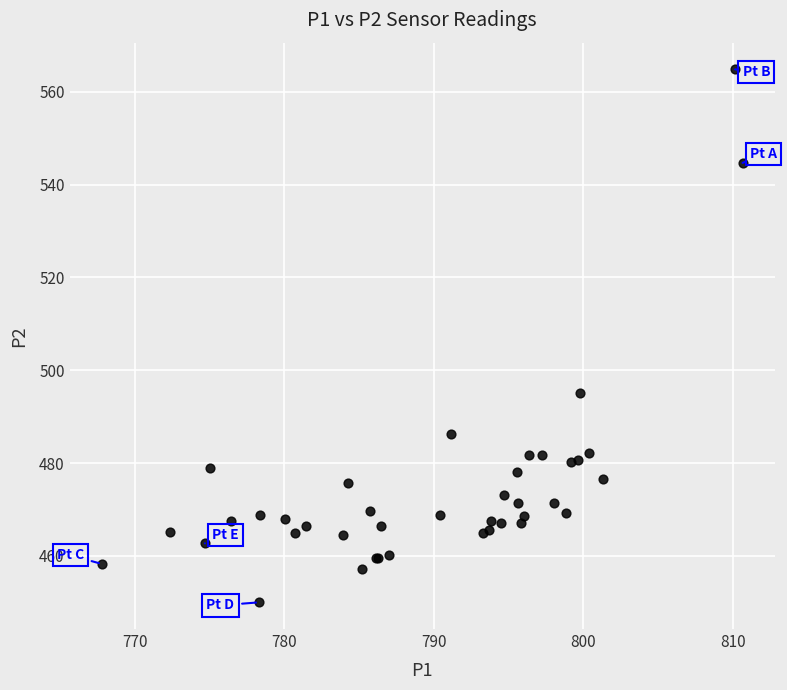

What Y value in the scatter plot is closest to 507?

495.1